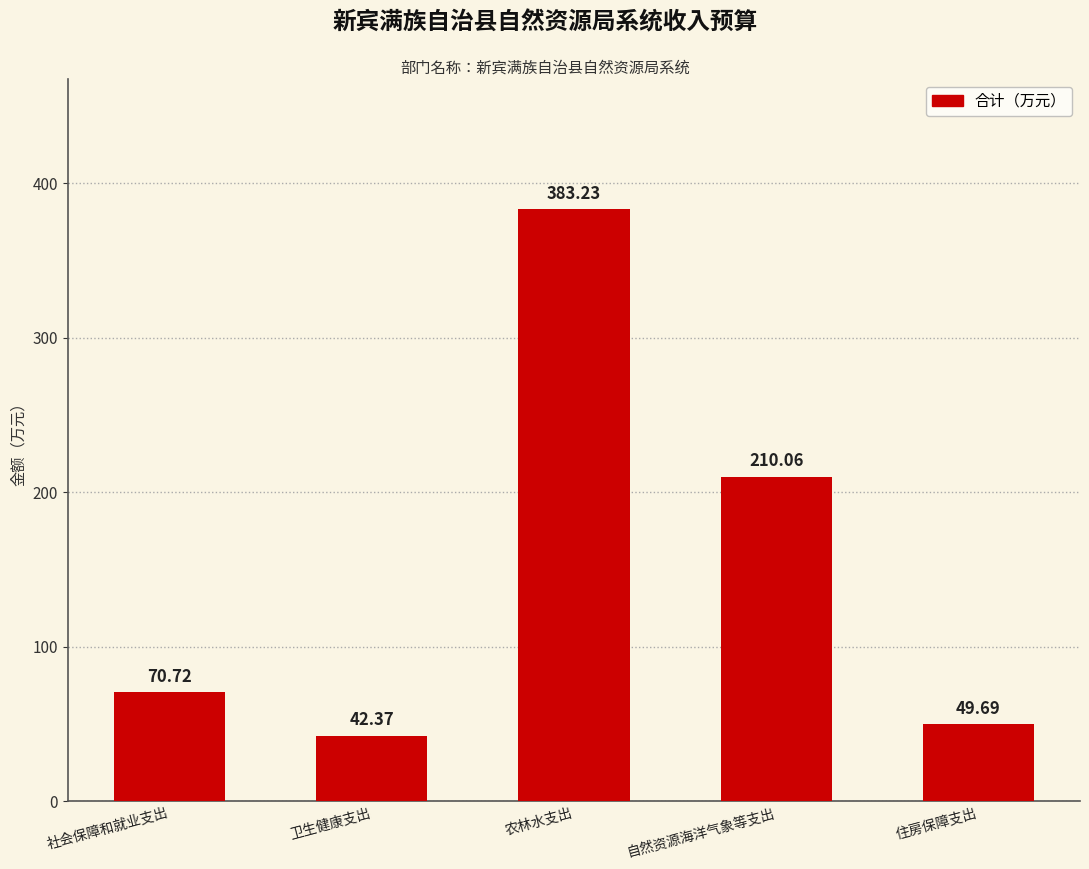

List the labels in order of value, smallest first.

卫生健康支出, 住房保障支出, 社会保障和就业支出, 自然资源海洋气象等支出, 农林水支出